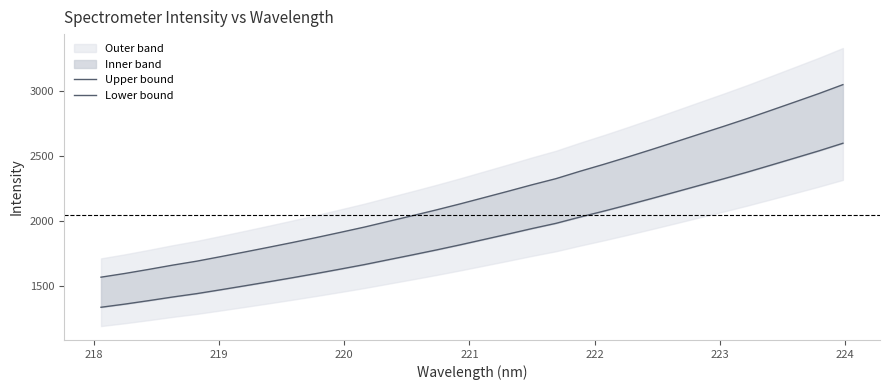

True or false: Upper bound and Lower bound cross at least once.

False